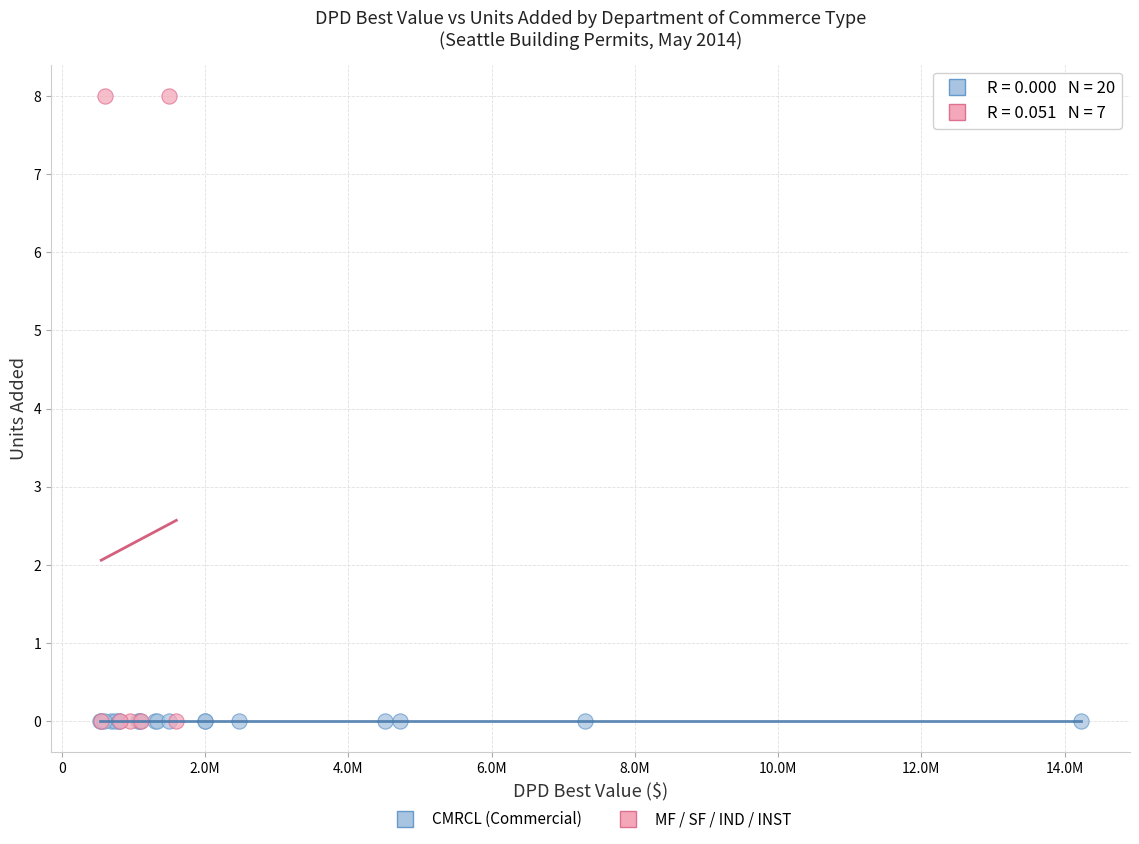

Which series contains the highest Y value?

MF / SF / IND / INST